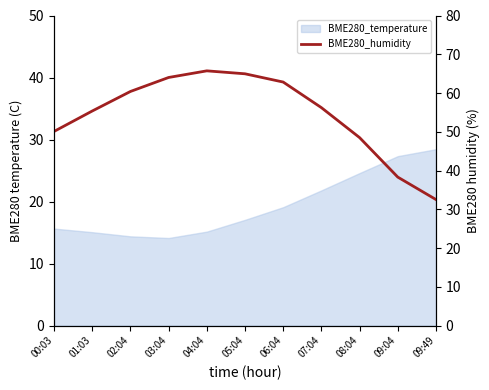

Reading right to left, what are all the values shown in this chart?

32.5	38.3	48.5	56.2	62.8	65.0	65.7	64.0	60.4	55.4	50.1